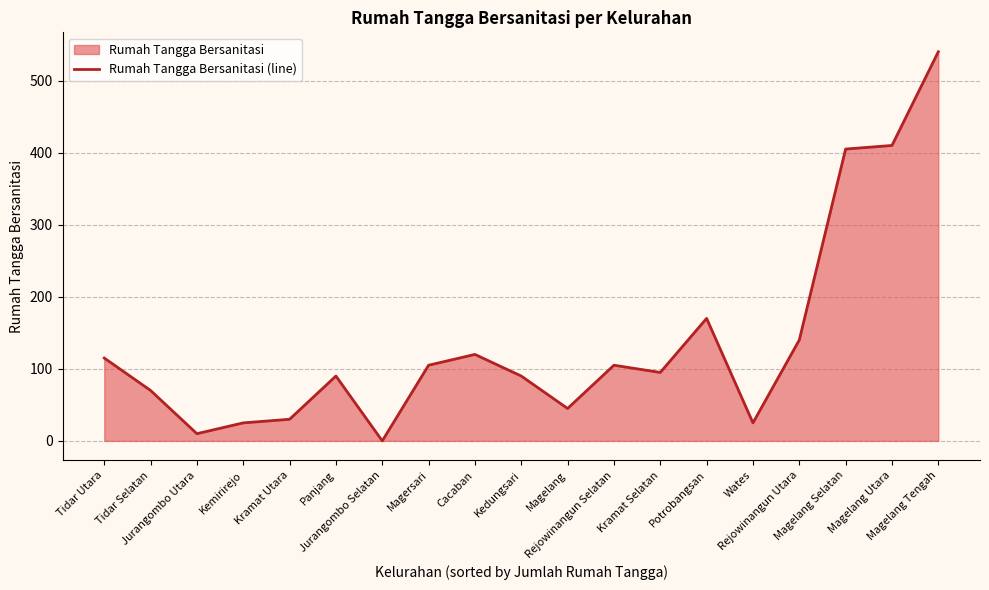

Count the number of categories in the chart.

19